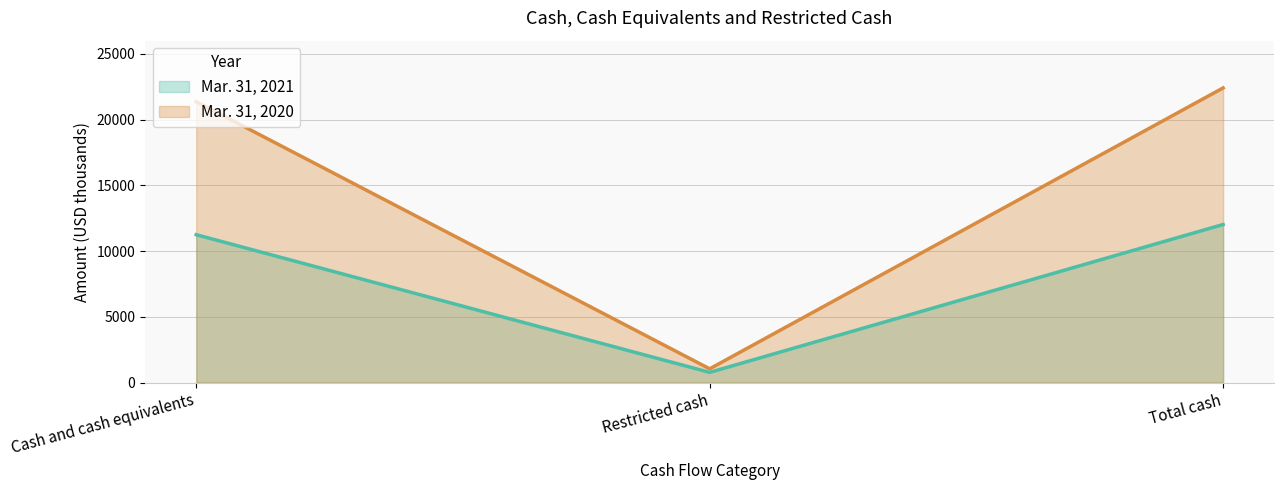

How many categories are shown in the chart?

3